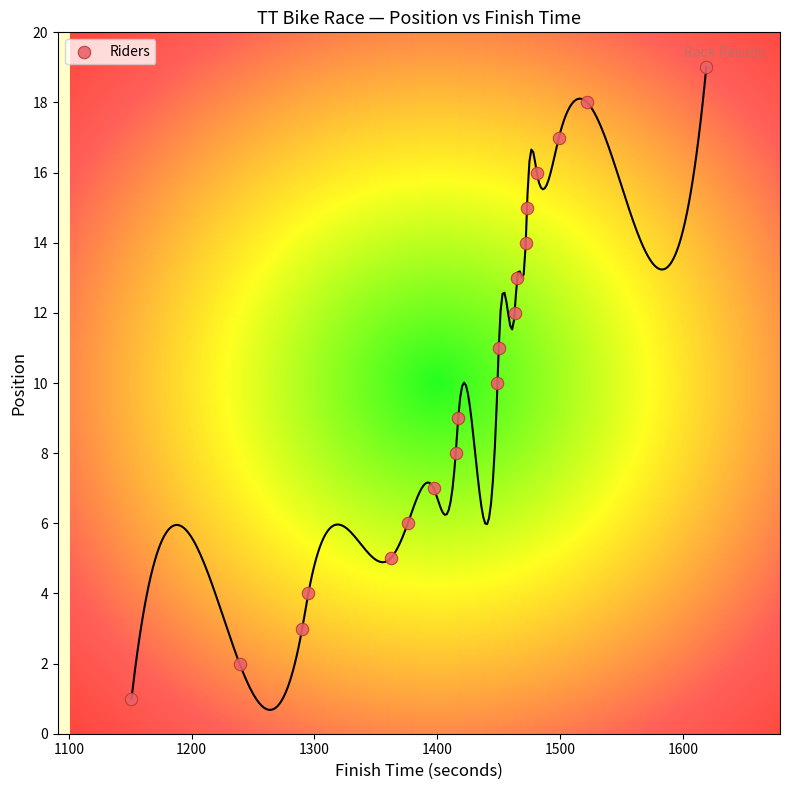

What is the range of Y values (max minus min)?

18